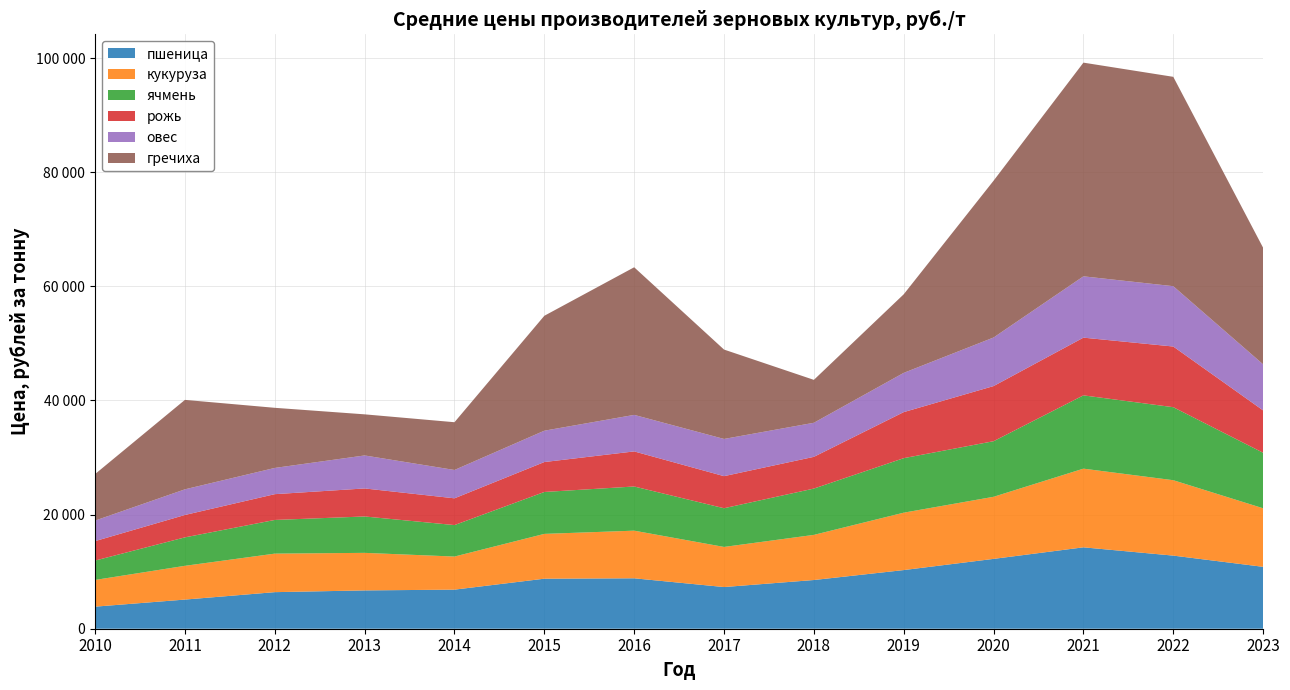

Reading left to right, extract all data points from this chart.

пшеница: 2010=3867	2011=5108	2012=6409	2013=6715	2014=6849	2015=8768	2016=8837	2017=7304	2018=8537	2019=10279	2020=12240	2021=14265	2022=12813	2023=10847
кукуруза: 2010=4681	2011=5917	2012=6751	2013=6581	2014=5799	2015=7853	2016=8348	2017=7030	2018=7910	2019=10059	2020=10881	2021=13788	2022=13215	2023=10261
ячмень: 2010=3395	2011=4986	2012=5903	2013=6376	2014=5516	2015=7344	2016=7741	2017=6782	2018=8115	2019=9552	2020=9742	2021=12844	2022=12795	2023=9729
рожь: 2010=3411	2011=3924	2012=4519	2013=4912	2014=4691	2015=5247	2016=6149	2017=5622	2018=5561	2019=8073	2020=9662	2021=10115	2022=10634	2023=7423
овес: 2010=3596	2011=4495	2012=4597	2013=5782	2014=4965	2015=5493	2016=6400	2017=6520	2018=5970	2019=6877	2020=8510	2021=10746	2022=10574	2023=8075
гречиха: 2010=8153	2011=15676	2012=10537	2013=7205	2014=8370	2015=20137	2016=25870	2017=15665	2018=7520	2019=13771	2020=27481	2021=37450	2022=36690	2023=20427